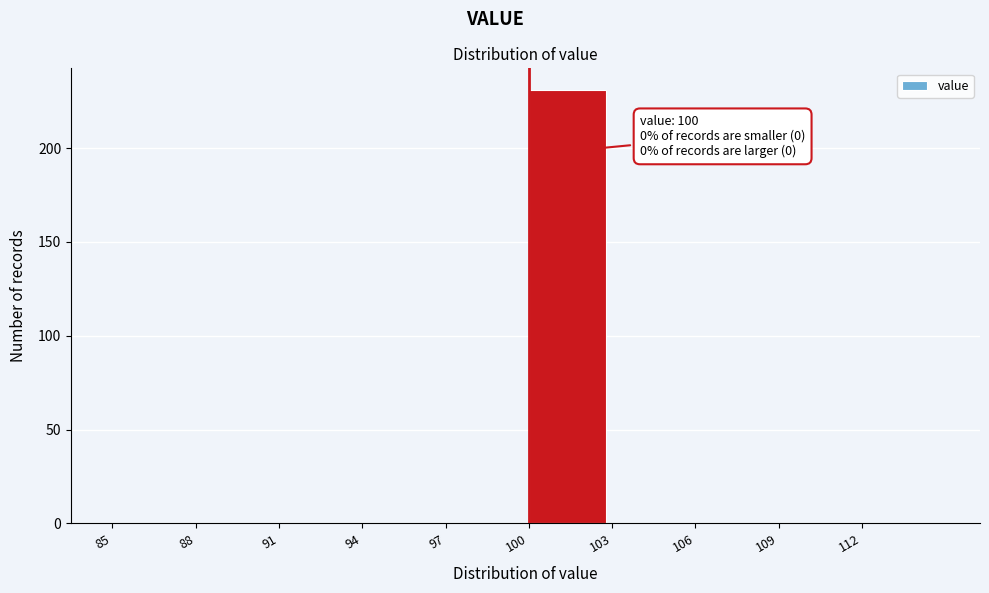

Which range on the x-axis has the tallest bar?

100 to 103